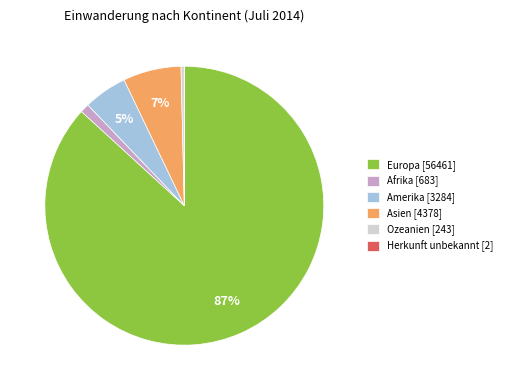

To the nearest percent, what portion does Asien represent?

7%